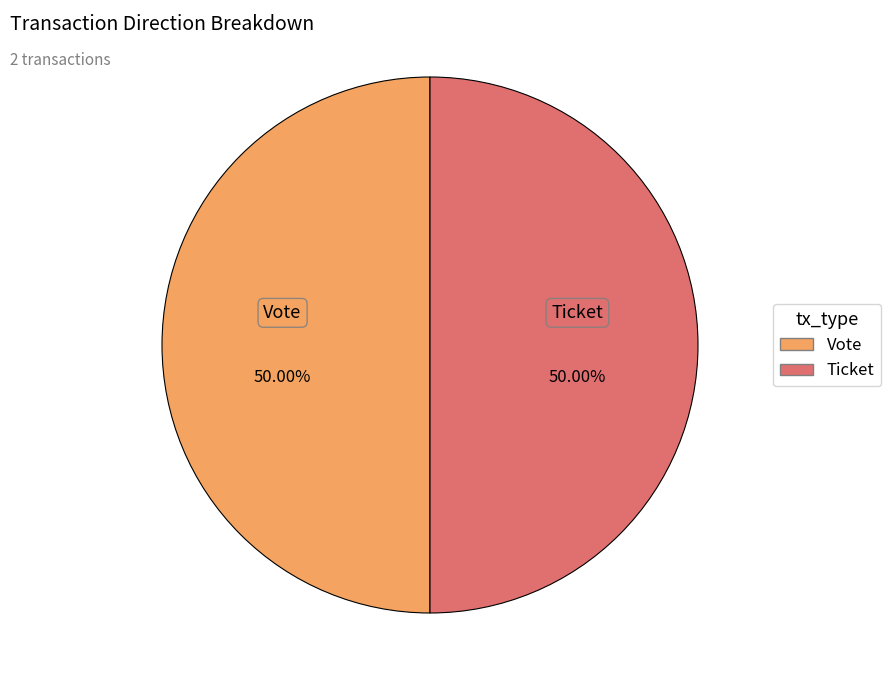

Approximately how many times larger is the value at Ticket compared to Vote?

1.0